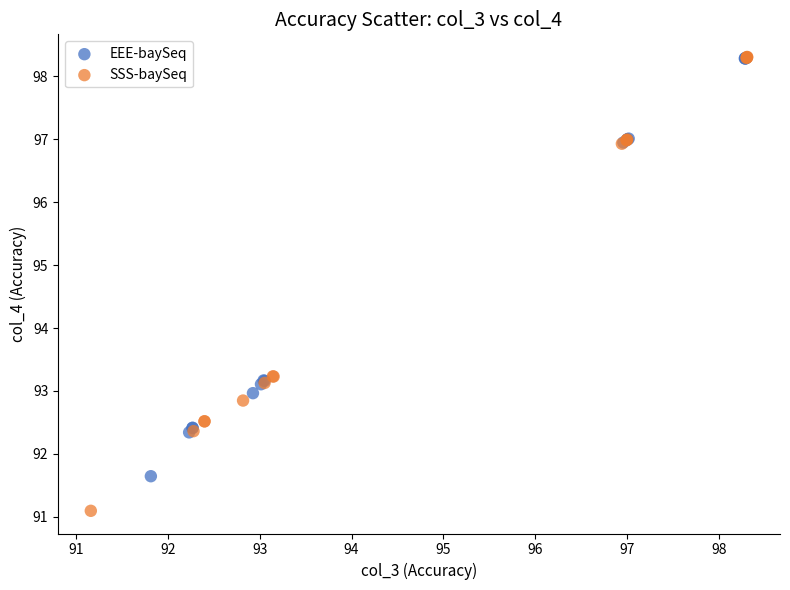

Which series contains the lowest Y value?

SSS-baySeq